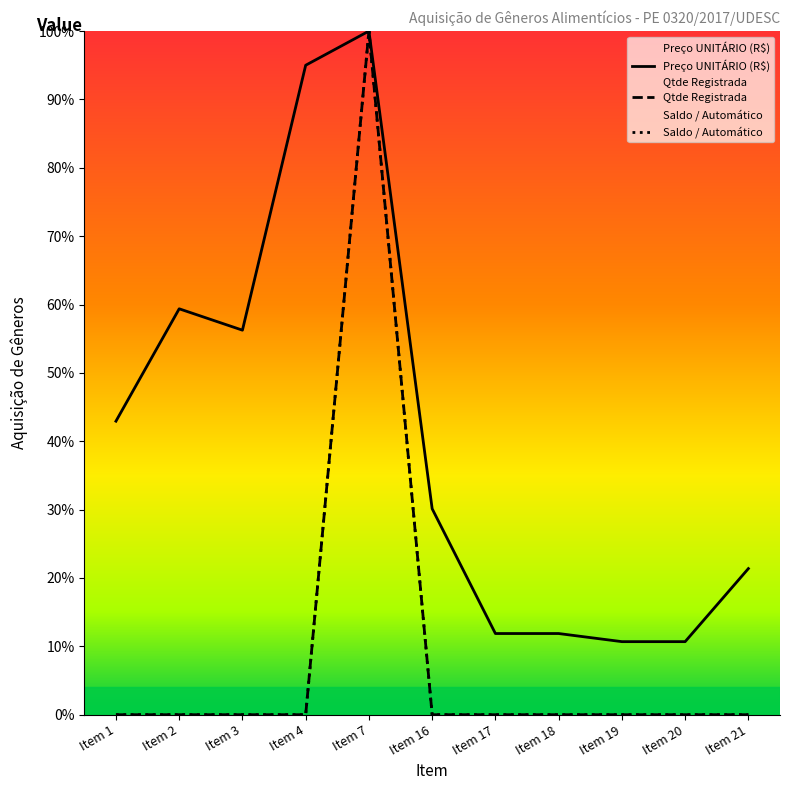

At which category is the sum across all series the highest?

Item 7